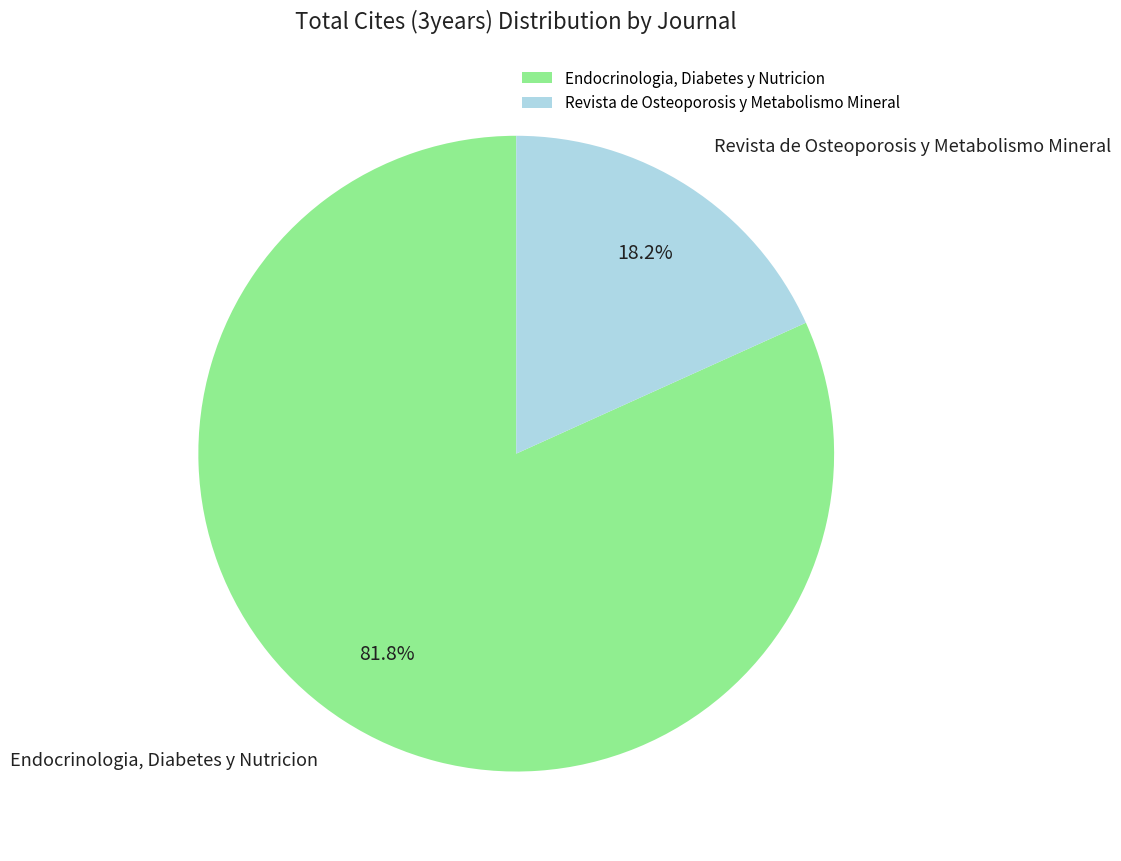

How many segments does this pie chart have?

2